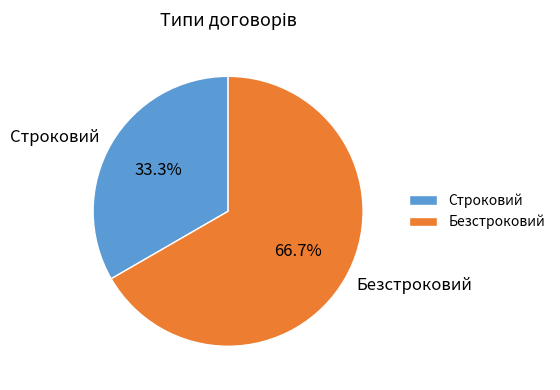

True or false: Безстроковий accounts for 78% of the total.

False